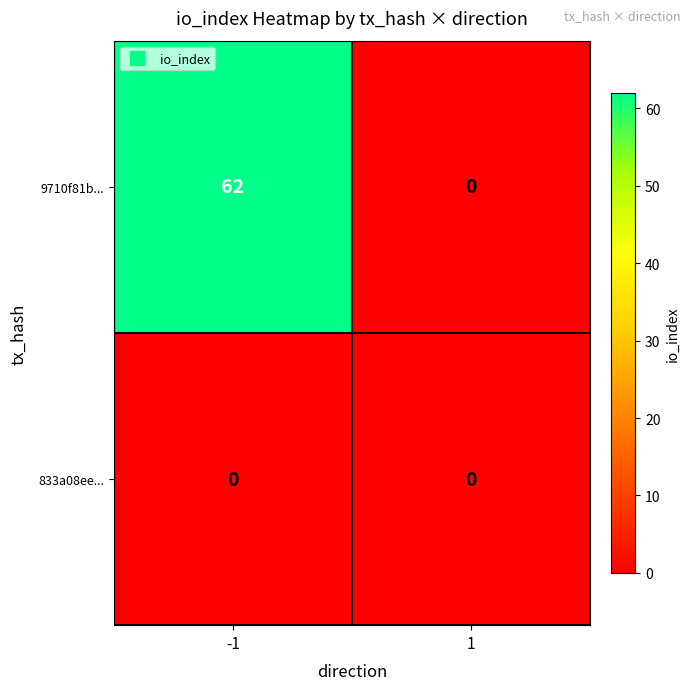

What is the sum of all 9710f81b... values?

62